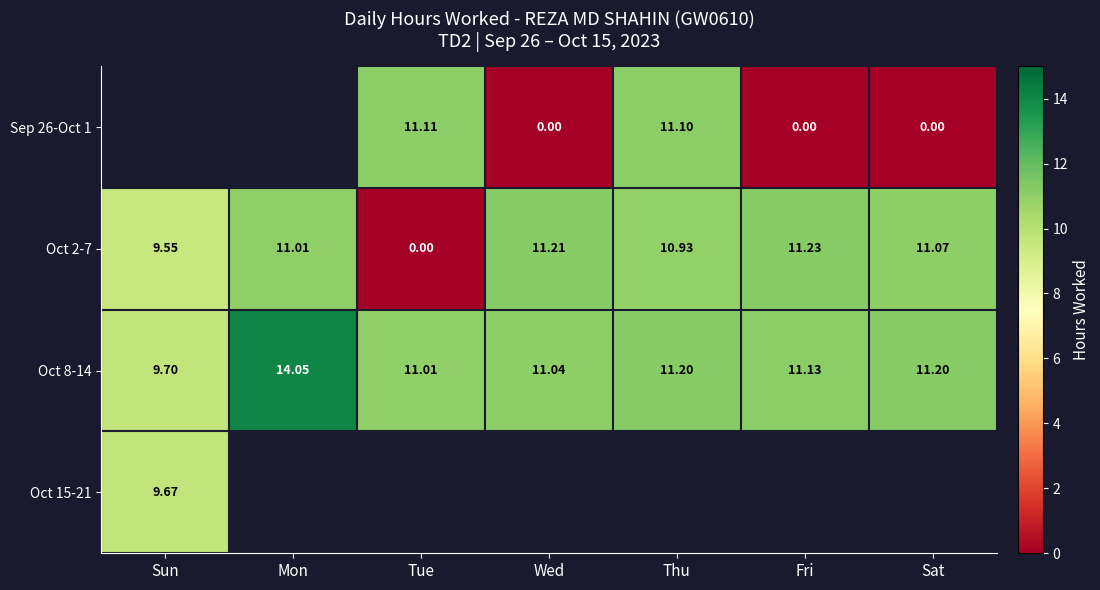

What is the sum of all Oct 8-14 values?

79.3